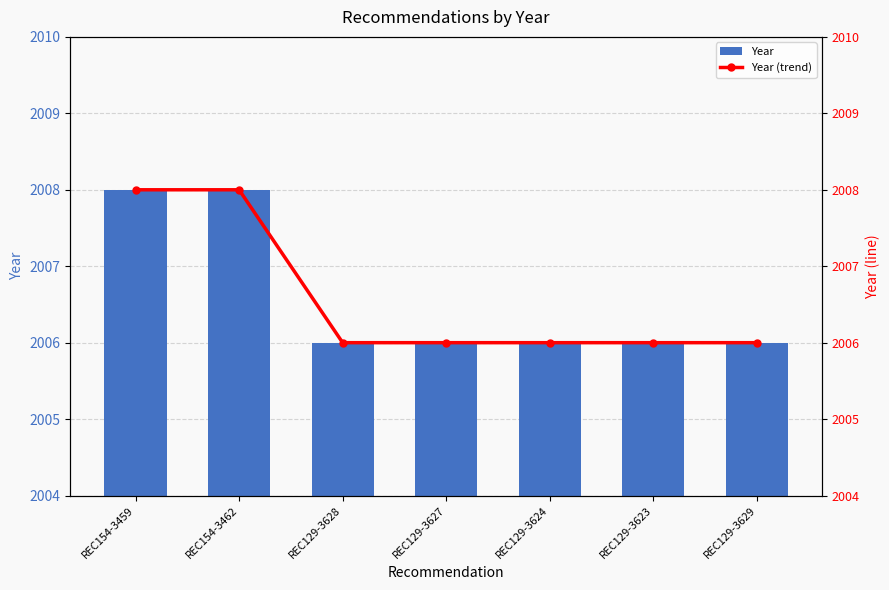

The value of Year at REC129-3624 is 2847. True or false?

False